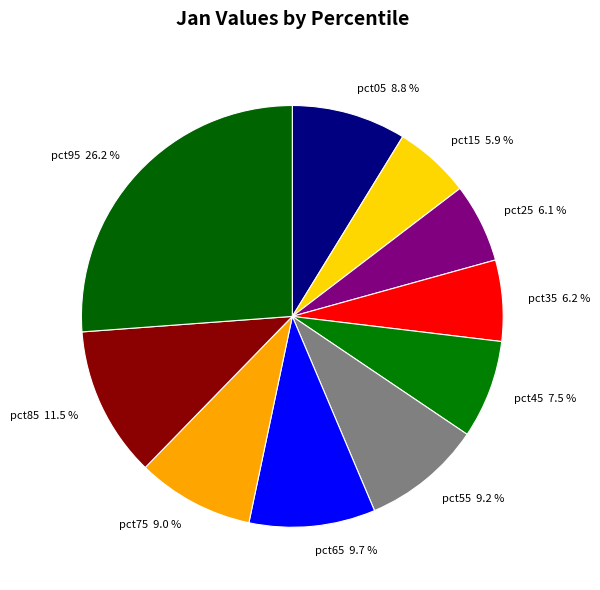

Count the number of slices in the pie.

10